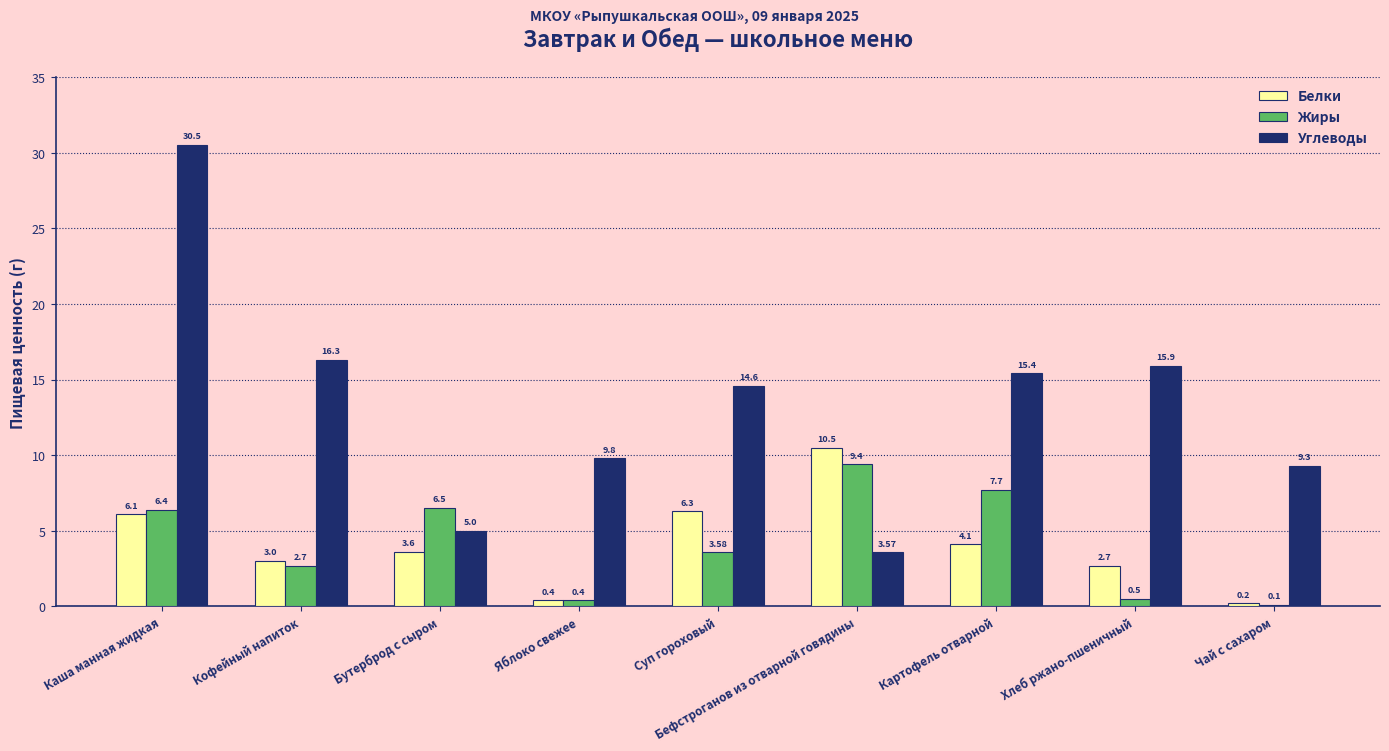

Which series has the largest range (max minus min)?

Углеводы